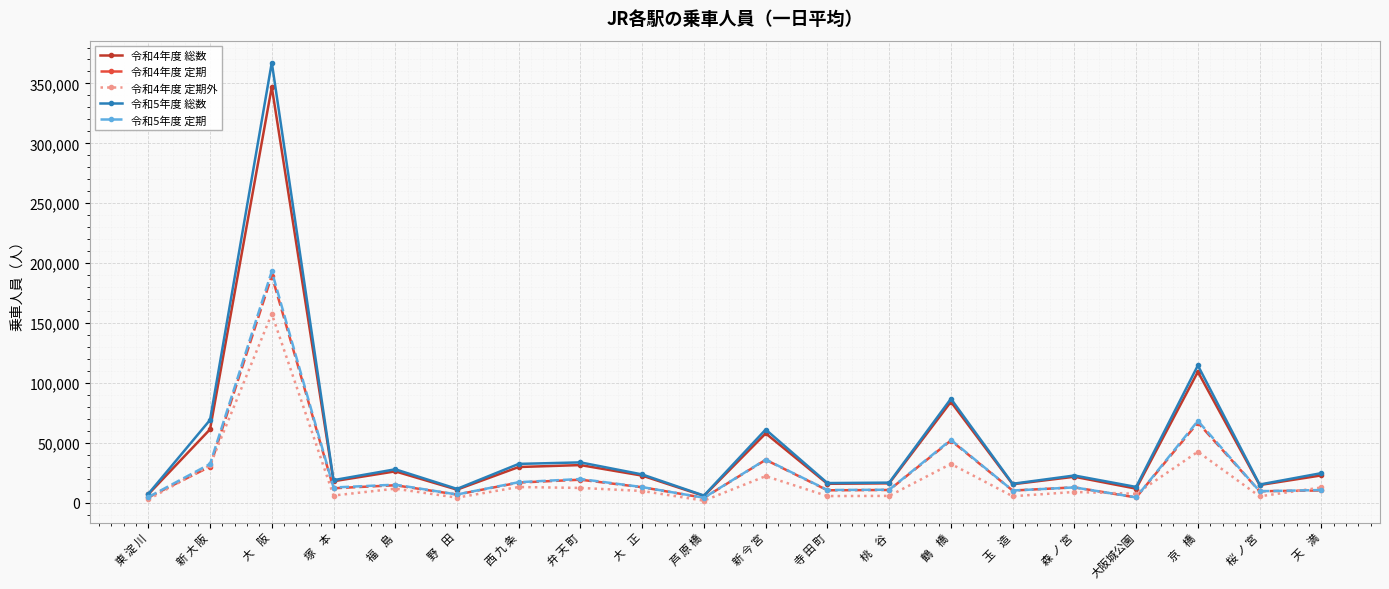

Where is the first local maximum for 令和4年度 総数?

大    阪